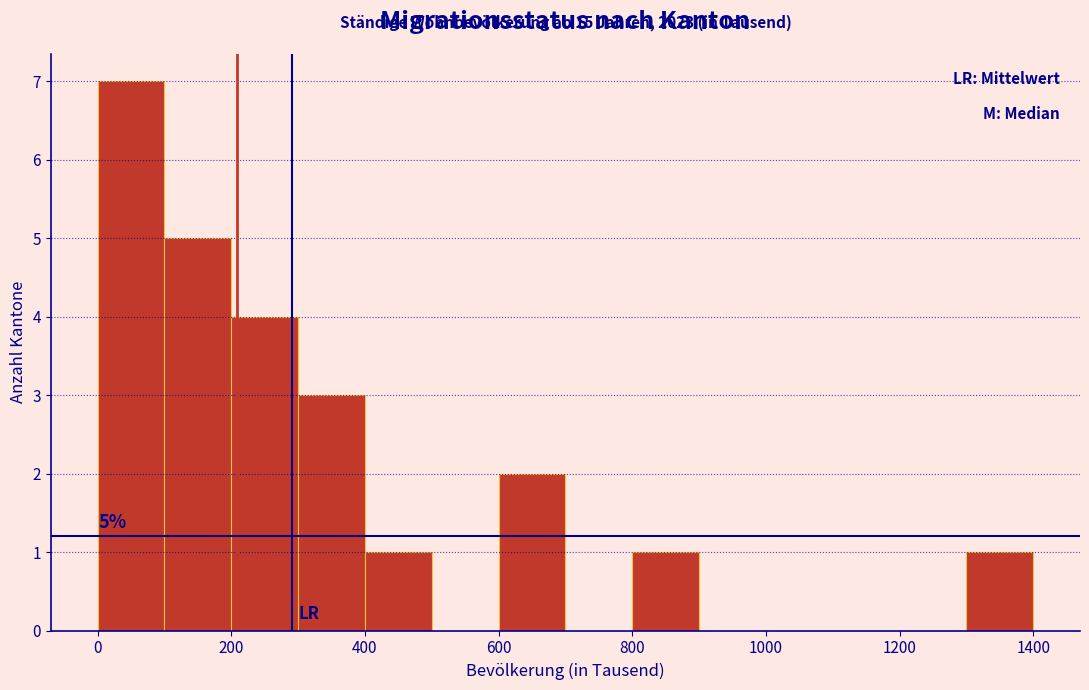

Over which range of the x-axis is the bar tallest?

0 to 100